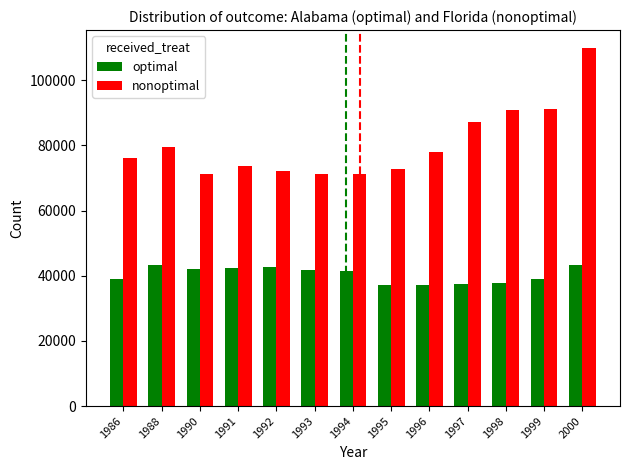

How many categories are shown in the chart?

13